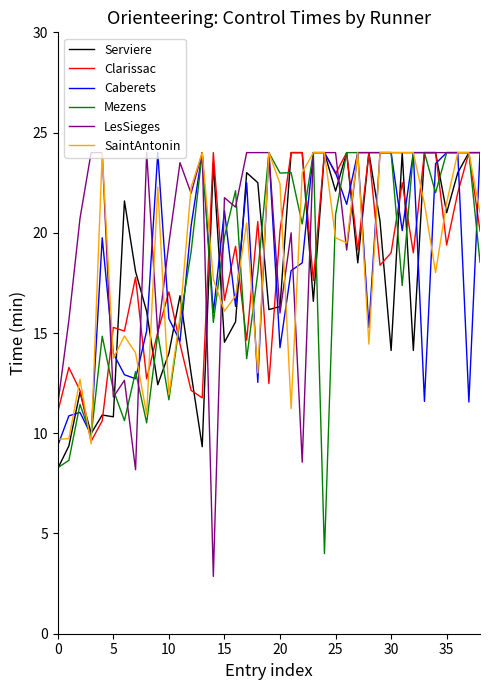

What is the minimum value for SaintAntonin?

9.5